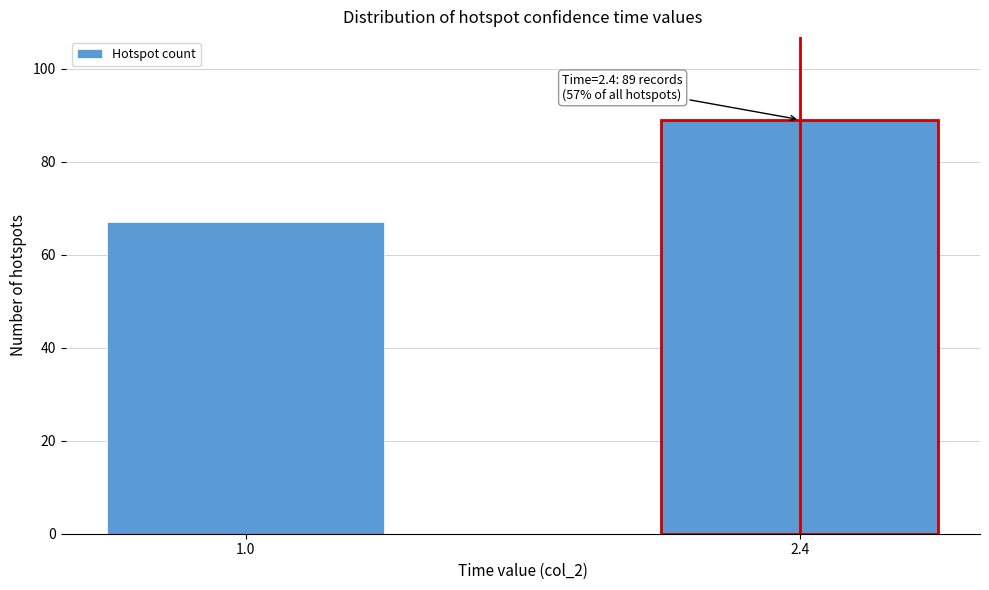

Reading right to left, transcribe all the data shown in this chart.

2.4=89	1.0=67